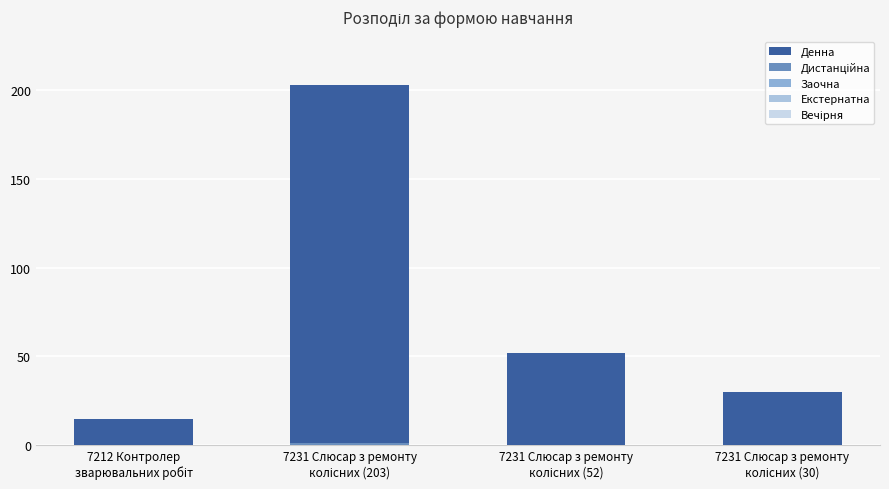

How many bars are there in each group?

5